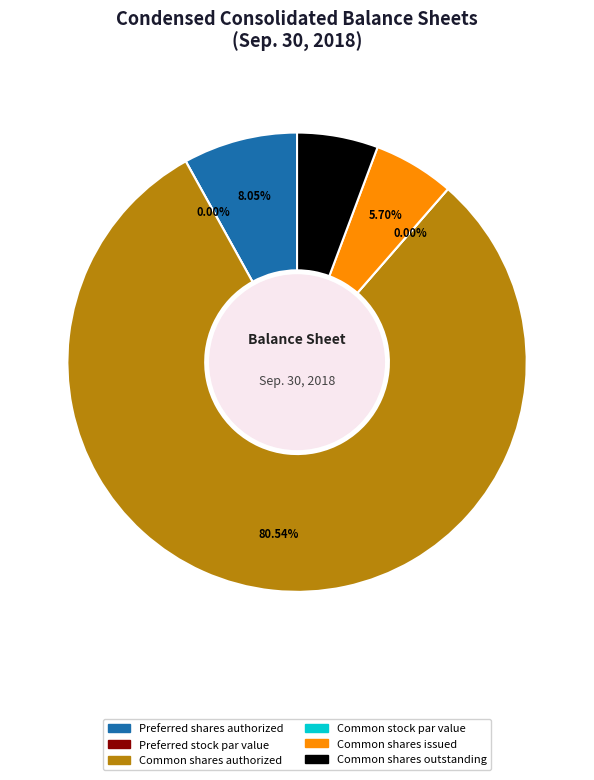

Is Preferred stock par value the majority of the pie?

No